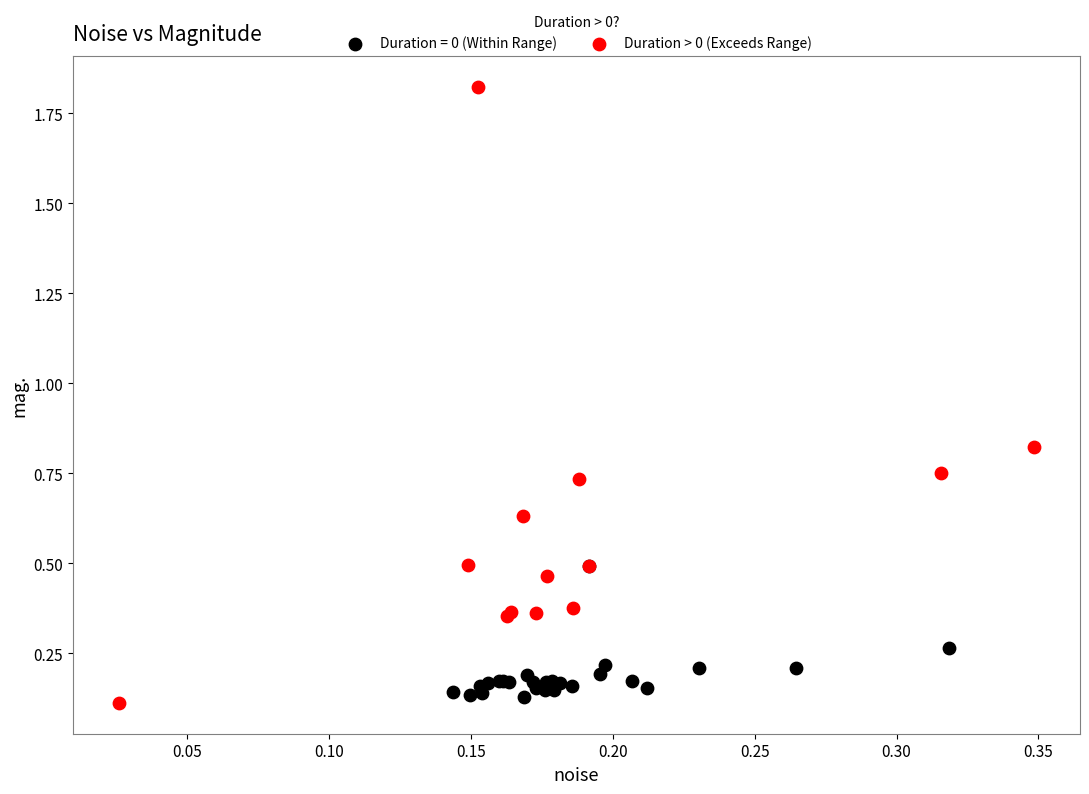

Which series contains the highest Y value?

Duration > 0 (Exceeds Range)